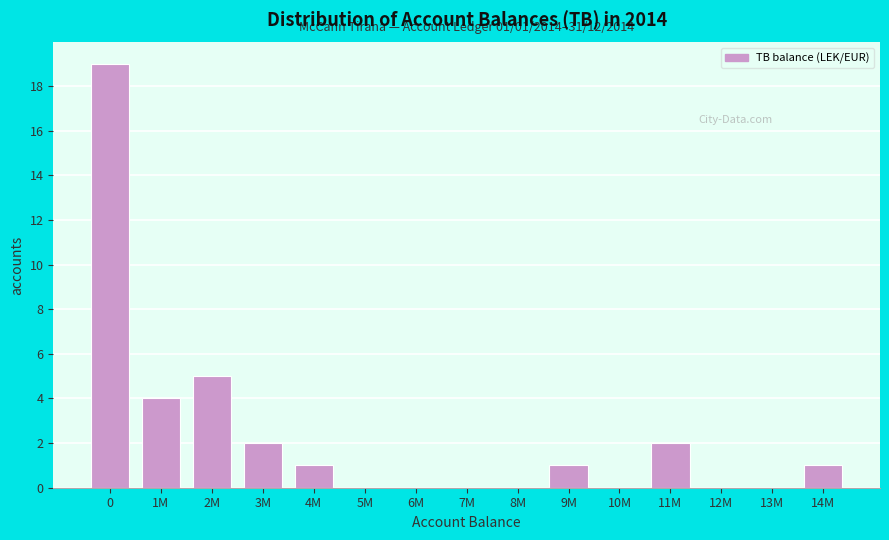

Reading right to left, transcribe all the data shown in this chart.

14M=1	13M=0	12M=0	11M=2	10M=0	9M=1	8M=0	7M=0	6M=0	5M=0	4M=1	3M=2	2M=5	1M=4	0=19